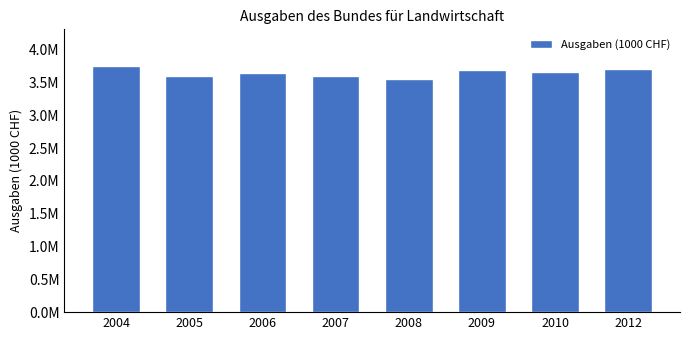

Does the chart contain any negative values?

No